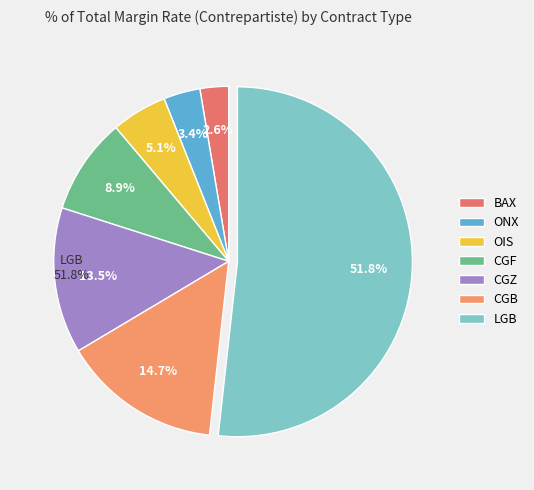

To the nearest percent, what is the average slice percentage?

14%